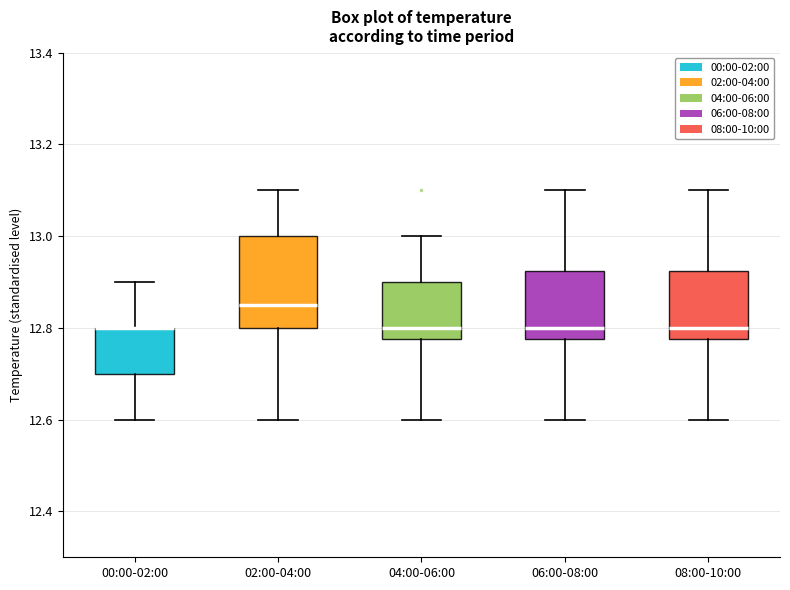

Reading left to right, transcribe this box plot: for each box, give where its median line is, the range the box spans, and where its two whiskers end, as read against the y-axis. The values are not printed on the chart, so give them approximately, as read against the axis.

00:00-02:00: median 12.80 (drawn on the box's upper edge), box 12.70 to 12.80, whiskers 12.60 to 12.90
02:00-04:00: median 12.86, box 12.80 to 13.00, whiskers 12.60 to 13.10
04:00-06:00: median 12.80, box 12.78 to 12.90, whiskers 12.60 to 13.00
06:00-08:00: median 12.80, box 12.78 to 12.92, whiskers 12.60 to 13.10
08:00-10:00: median 12.80, box 12.78 to 12.92, whiskers 12.60 to 13.10